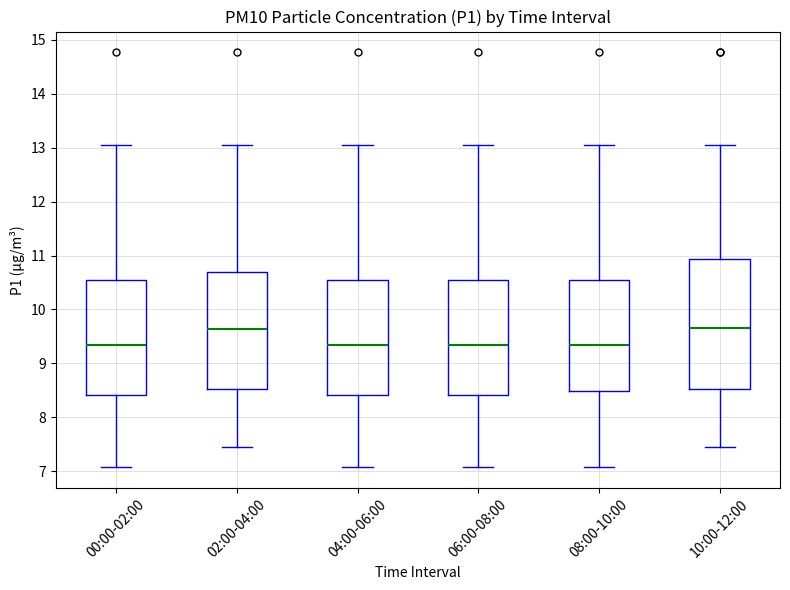

Reading left to right, transcribe this box plot: for each box, give where its median line is, the range the box spans, and where its two whiskers end, as read against the y-axis. The values are not printed on the chart, so give them approximately, as read against the axis.

00:00-02:00: median 9.3, box 8.4 to 10.5, whiskers 7.1 to 13.1
02:00-04:00: median 9.6, box 8.5 to 10.7, whiskers 7.5 to 13.1
04:00-06:00: median 9.3, box 8.4 to 10.5, whiskers 7.1 to 13.1
06:00-08:00: median 9.3, box 8.4 to 10.5, whiskers 7.1 to 13.1
08:00-10:00: median 9.3, box 8.5 to 10.5, whiskers 7.1 to 13.1
10:00-12:00: median 9.7, box 8.5 to 10.9, whiskers 7.5 to 13.1